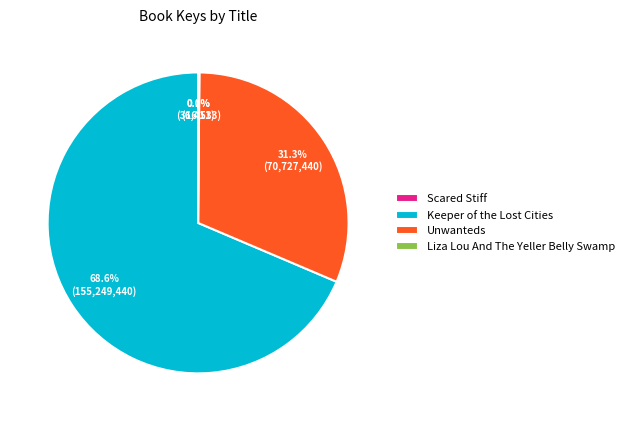

Does any single category account for the majority?

Yes